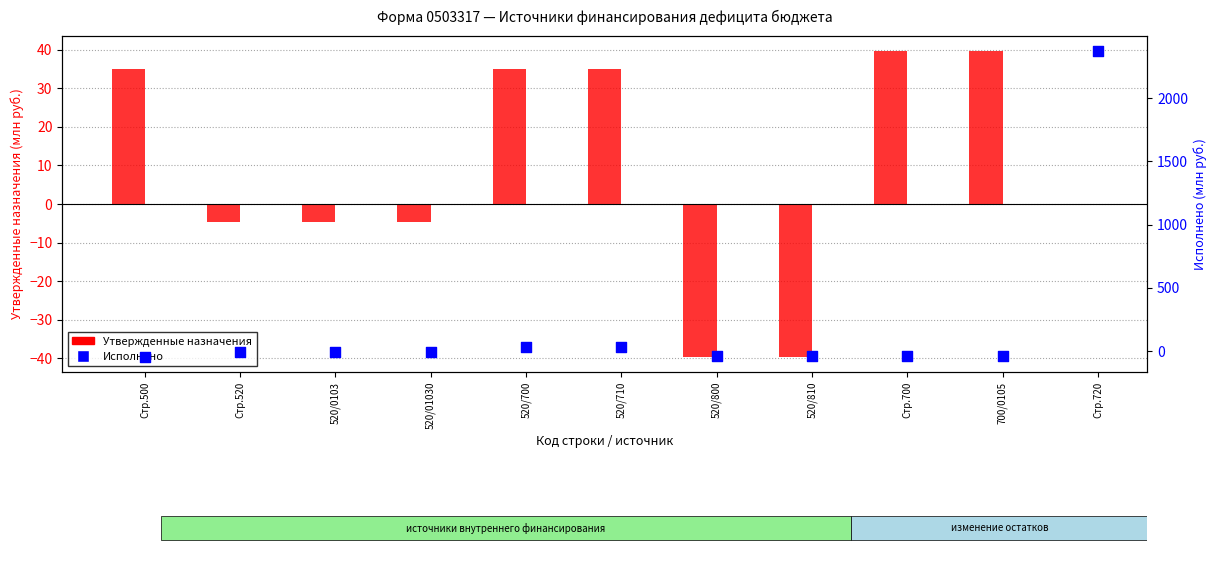

Which series contains the highest Y value?

Исполнено